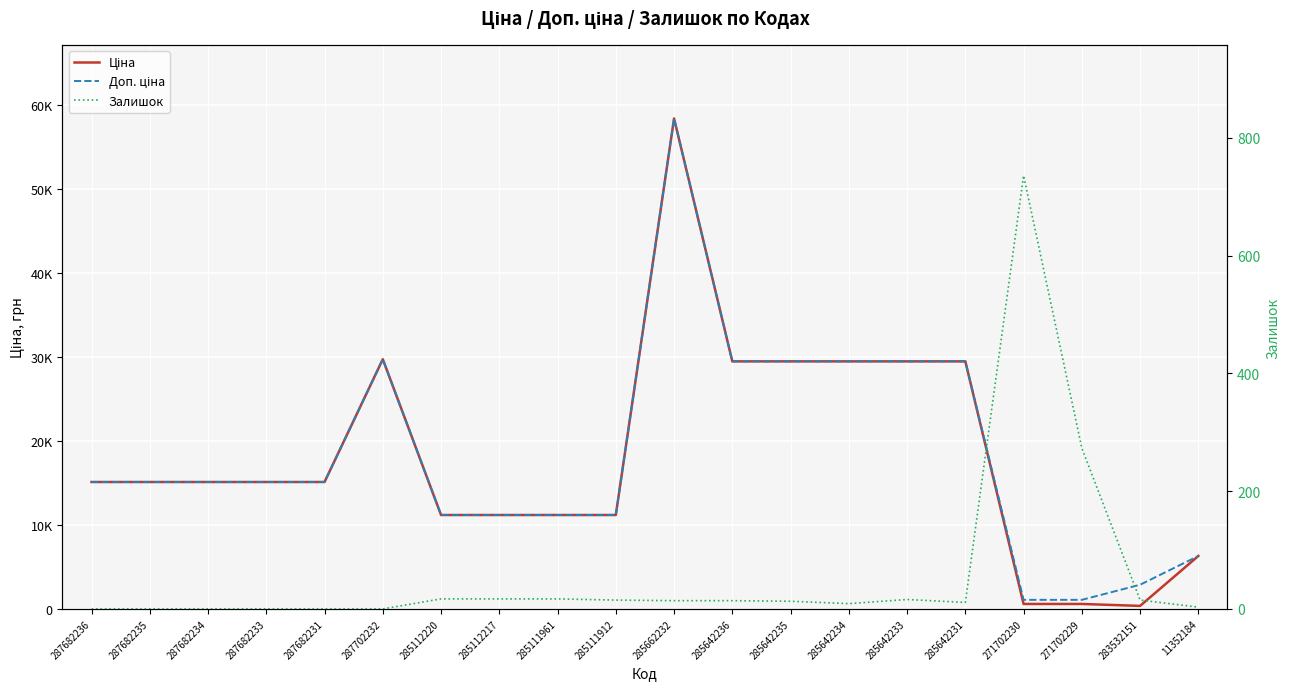

Which category has the lowest value across all series?

287682236